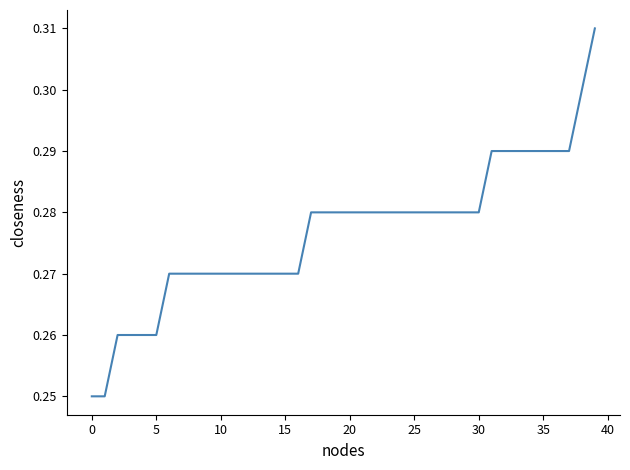

Does the chart display data point markers on the line(s)?

No